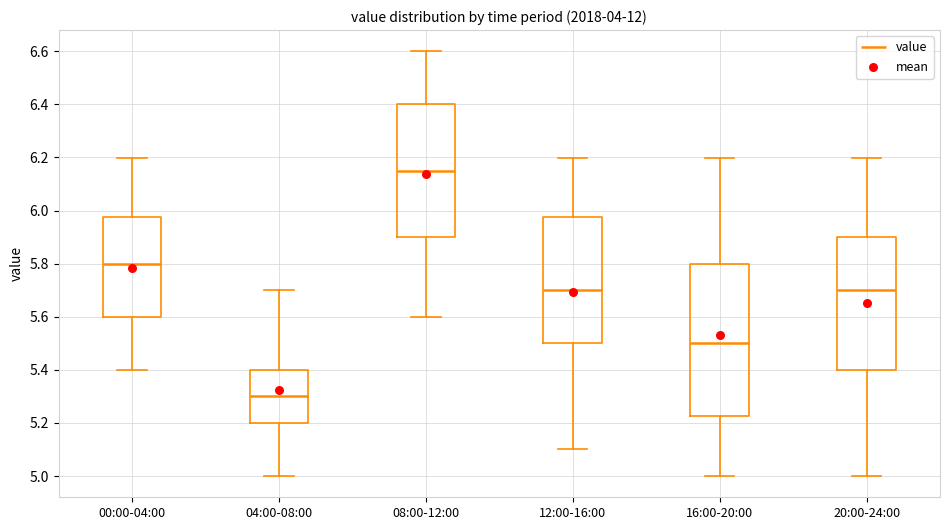

Which box's median line is the highest?

08:00-12:00